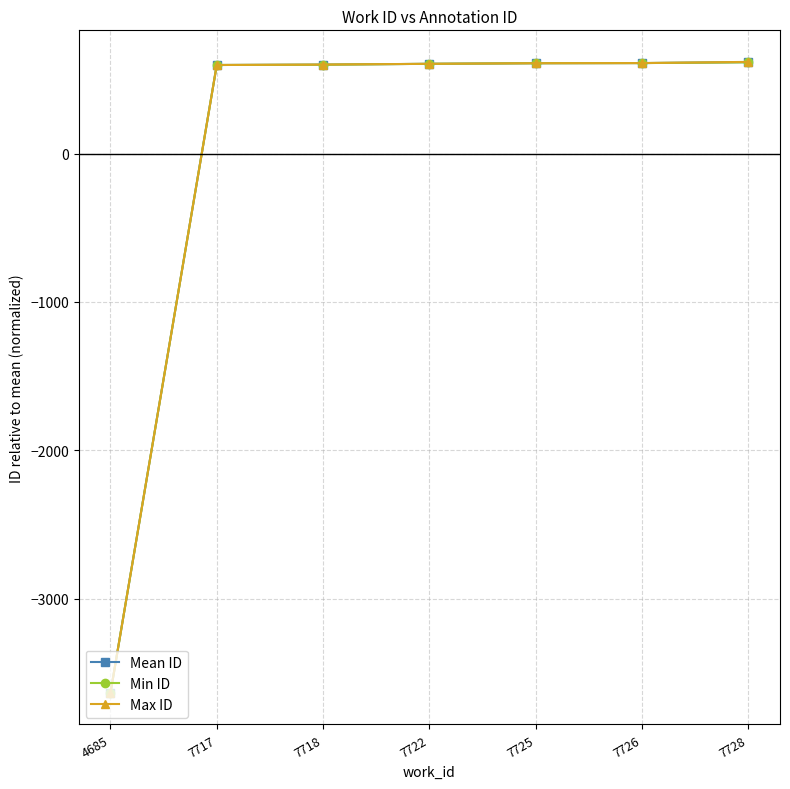

At which label does Max ID reach its minimum?

4685